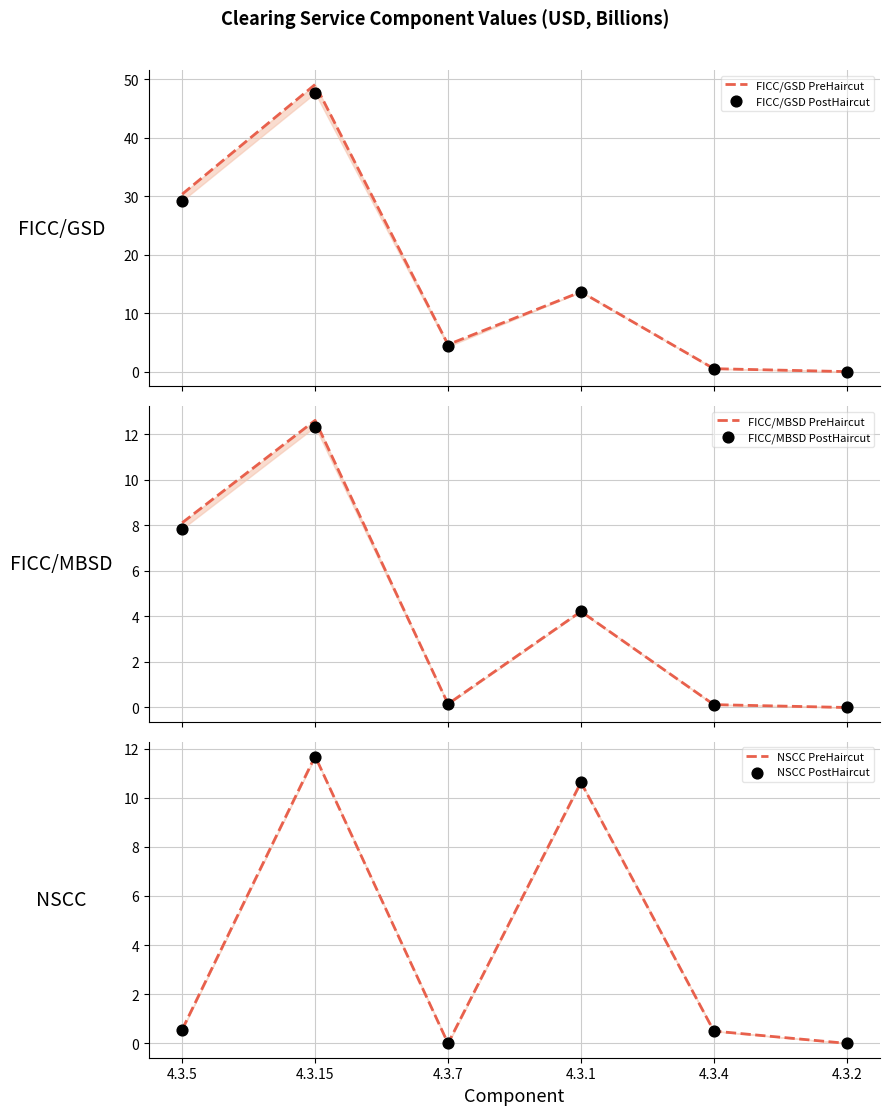

Is the value of FICC/GSD PreHaircut at 4.3.15 greater than the value of FICC/MBSD PreHaircut at 4.3.15?

Yes